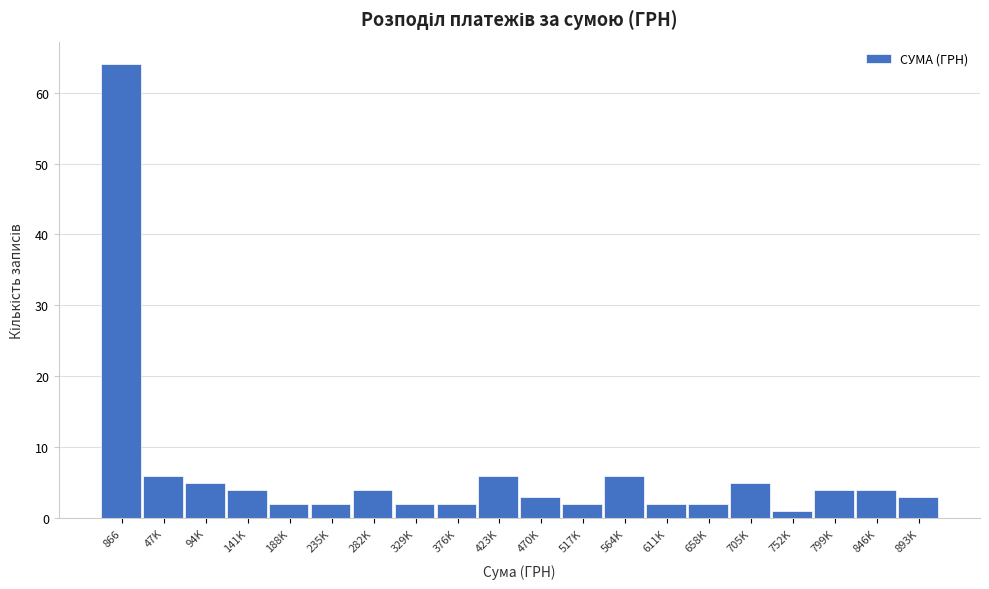

Reading left to right, what are all the values shown in this chart?

866=64	47K=6	94K=5	141K=4	188K=2	235K=2	282K=4	329K=2	376K=2	423K=6	470K=3	517K=2	564K=6	611K=2	658K=2	705K=5	752K=1	799K=4	846K=4	893K=3